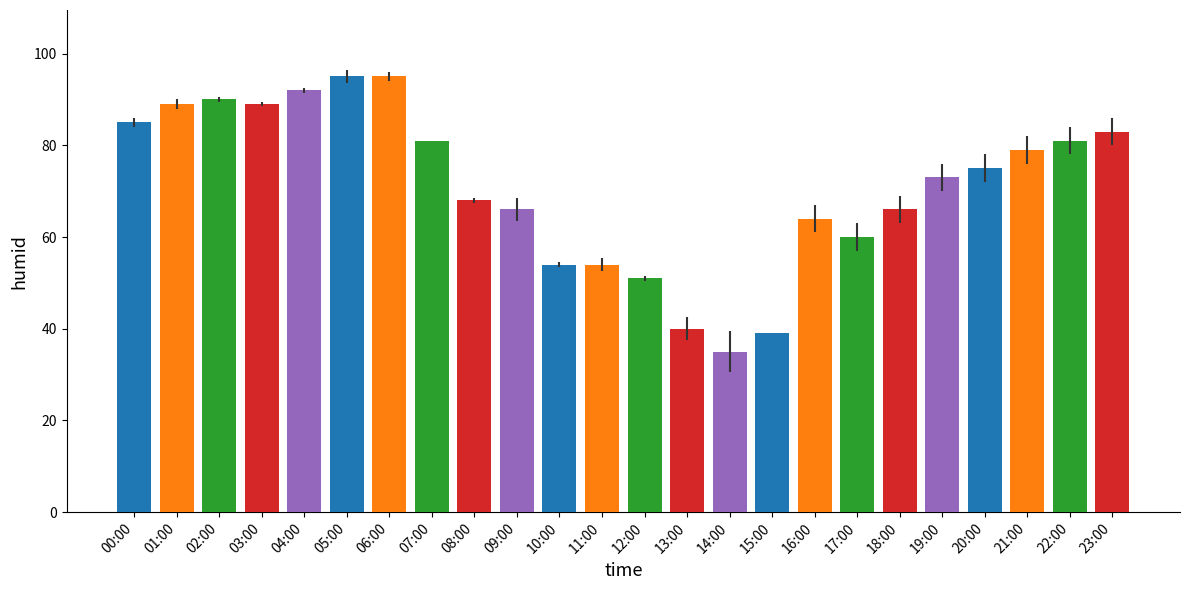

Approximately how many times larger is the value at 18:00 compared to 23:00?

0.8